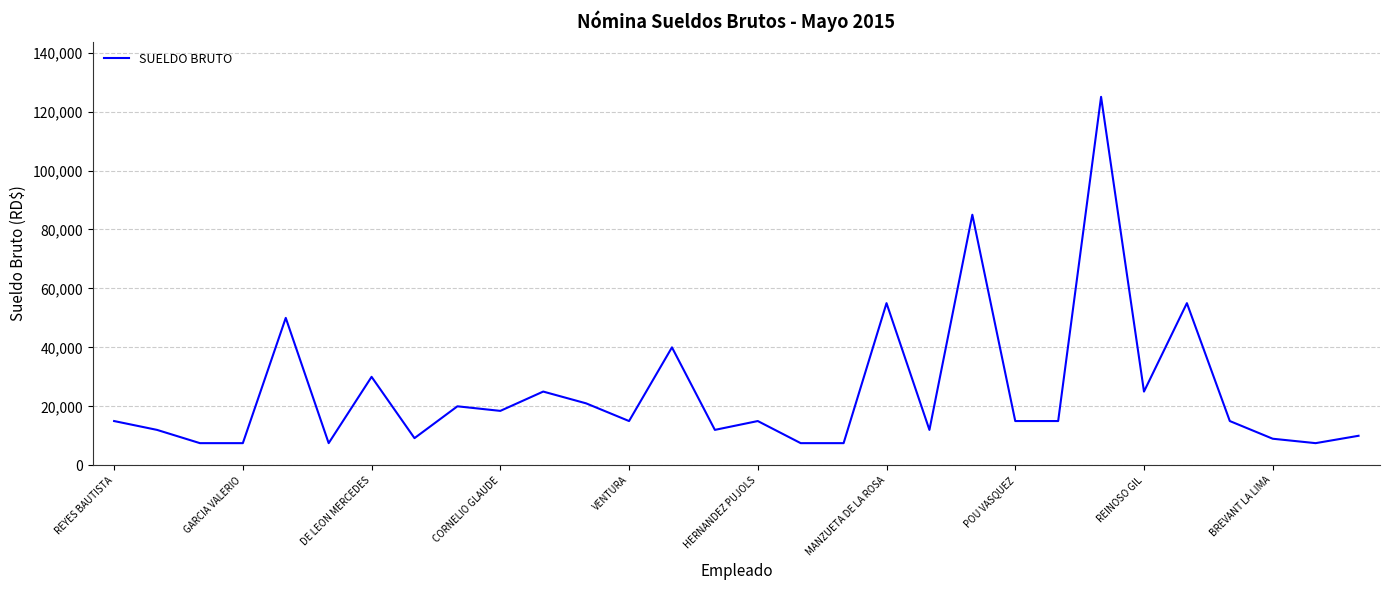

How many interior local peaks (higher than both neighbors) does the data have?

10